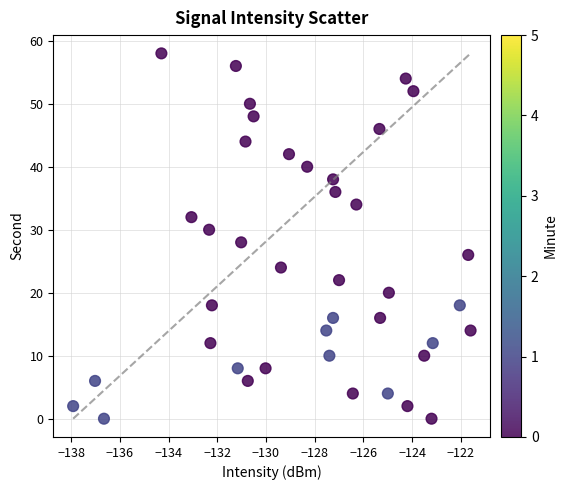

What is the range of Y values (max minus min)?

58